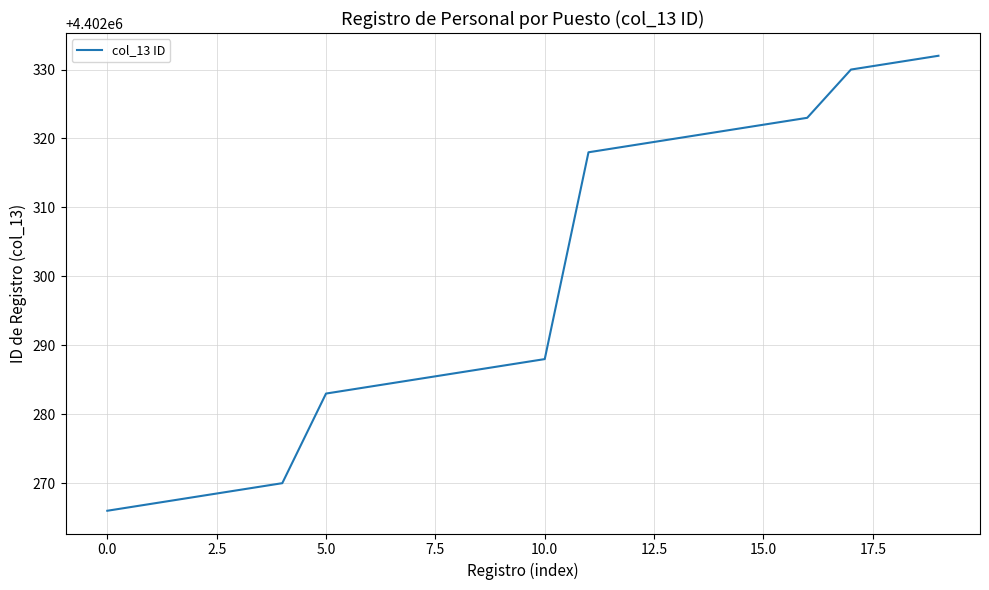

What is the difference between the maximum and minimum values?

66